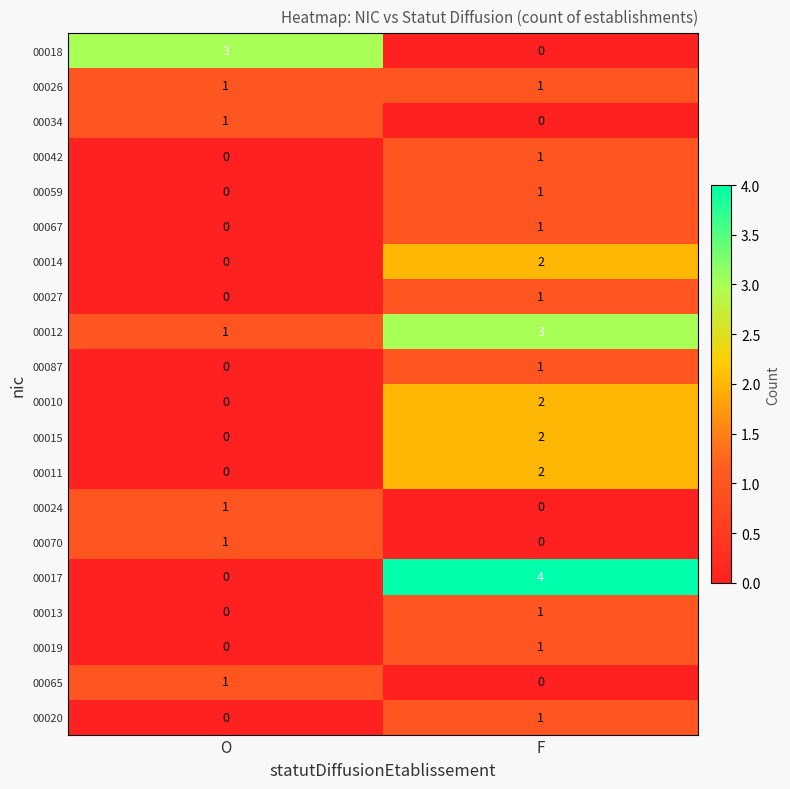

At which label is 00087 closest to 0?

O